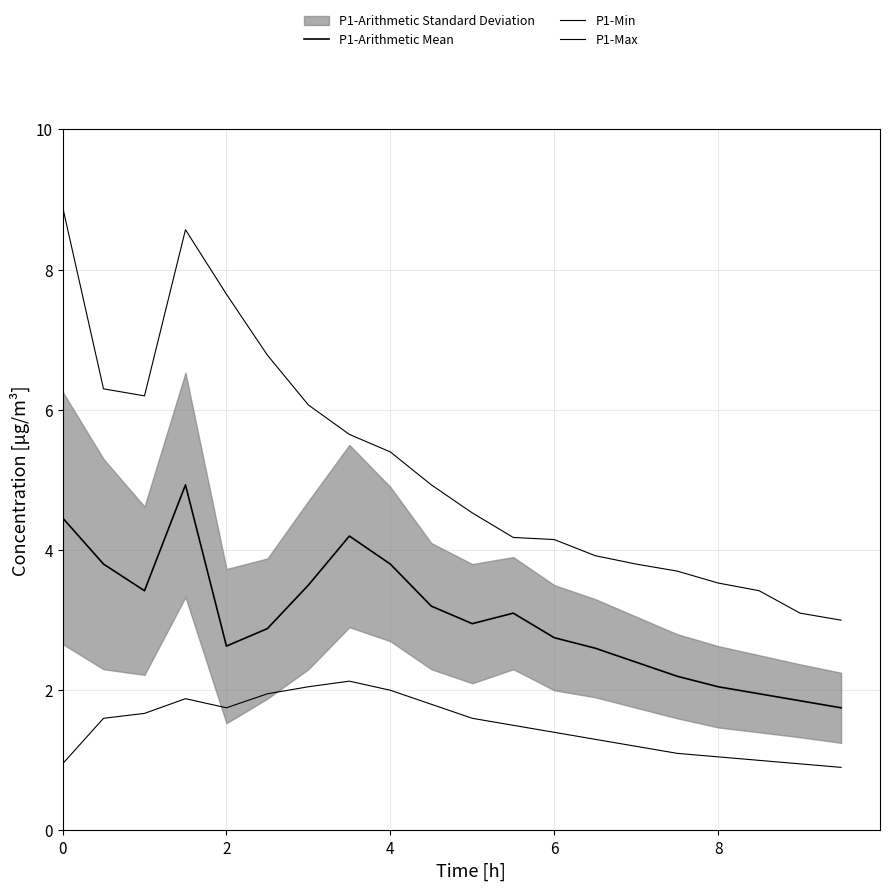

True or false: P1-Arithmetic Mean and P1-Min cross at least once.

False